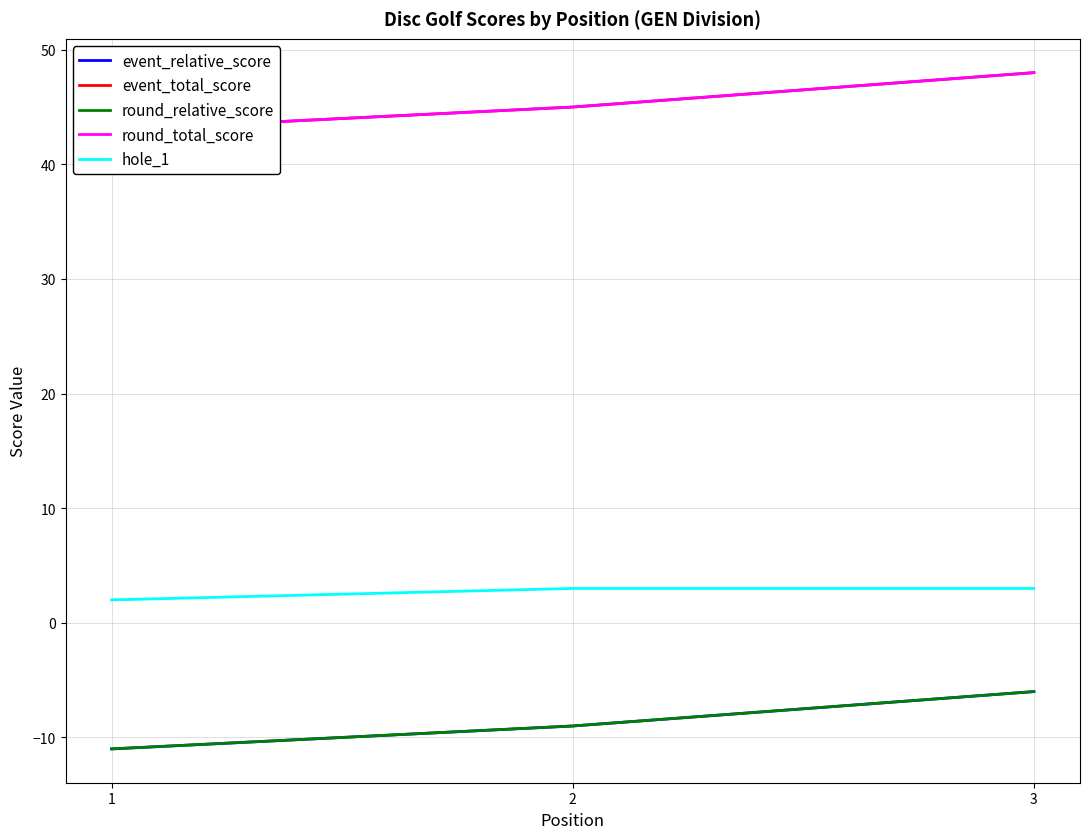

Between 2 and 3, which series saw the biggest shift?

event_relative_score